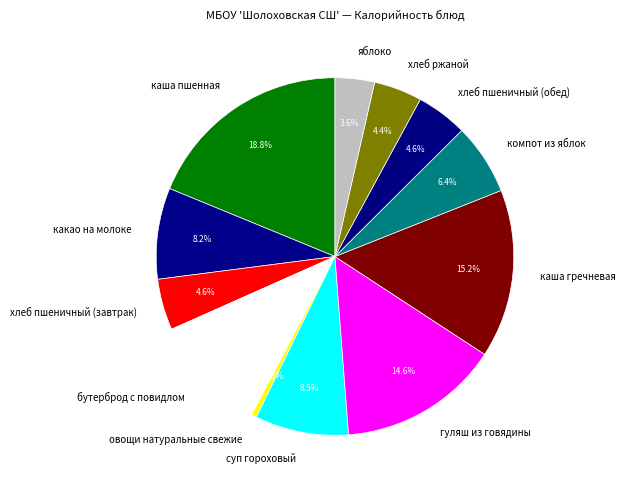

What percentage is the каша пшенная slice, to the nearest percent?

19%